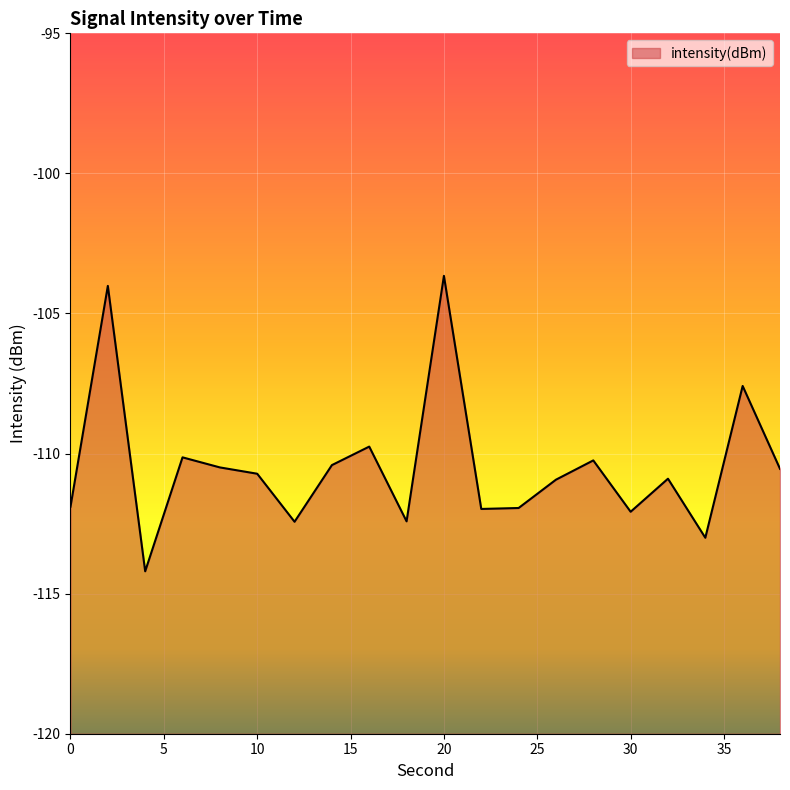

What is the value of the 13th point from the left?

-111.9